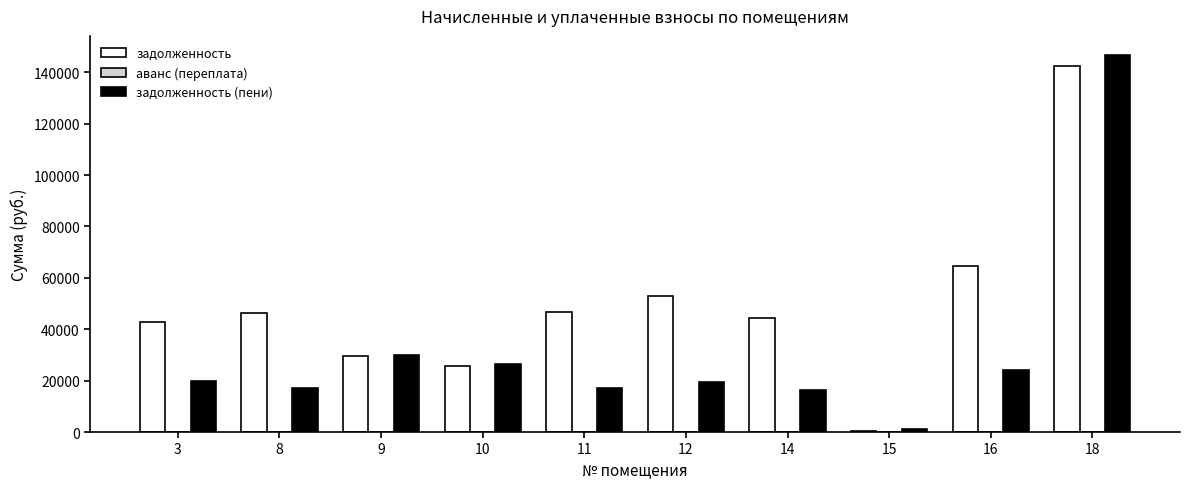

Which series has the largest total across all categories?

задолженность